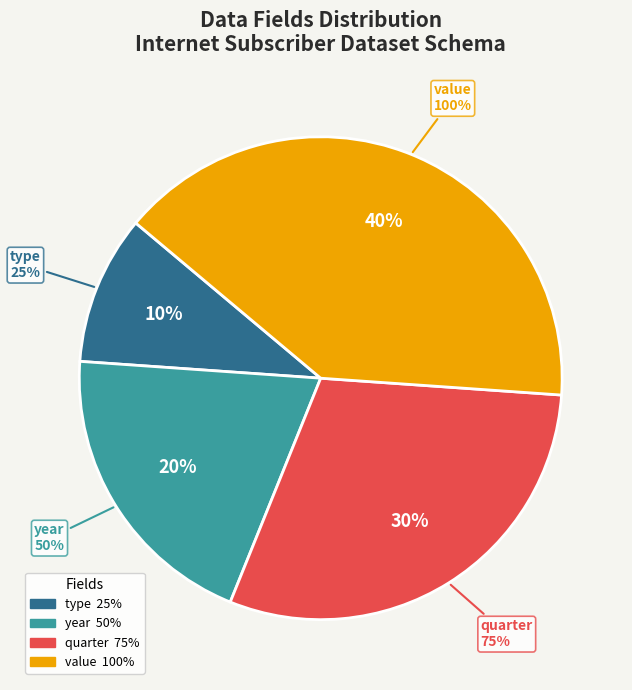

Count the number of slices in the pie.

4